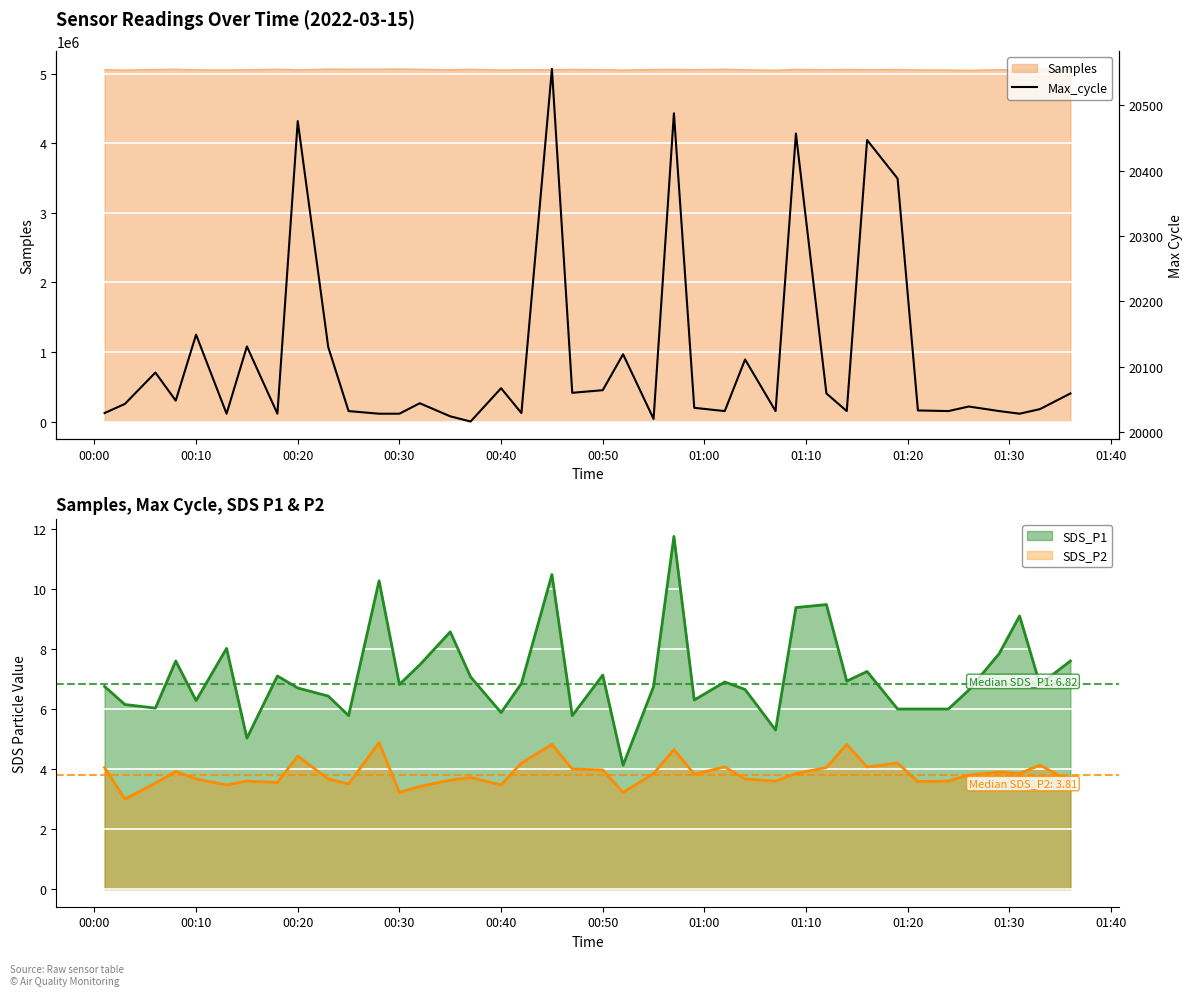

The SDS_P2 series shows 6.5 at 00:10. True or false?

False